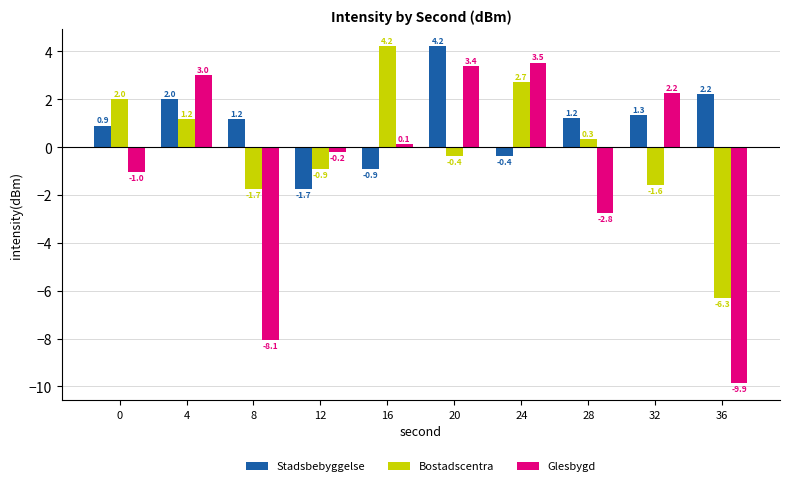

How many values in the Glesbygd series exceed 0?

5